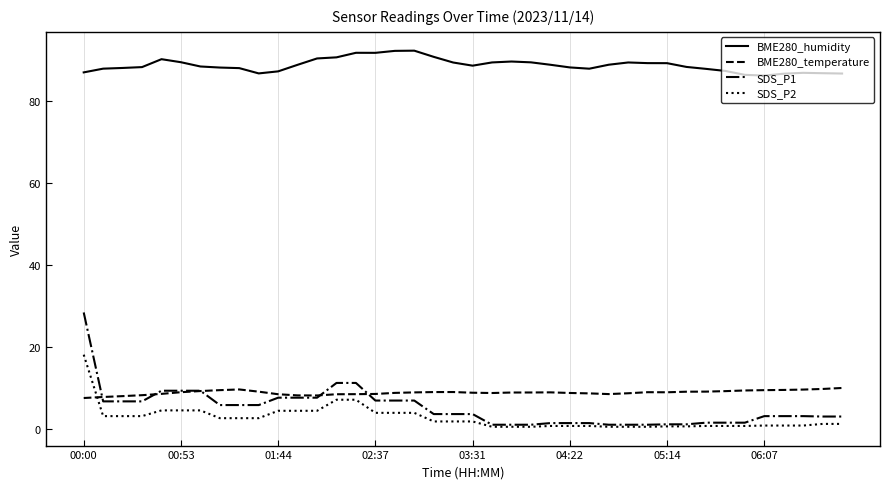

True or false: BME280_humidity and SDS_P2 intersect in this chart.

False